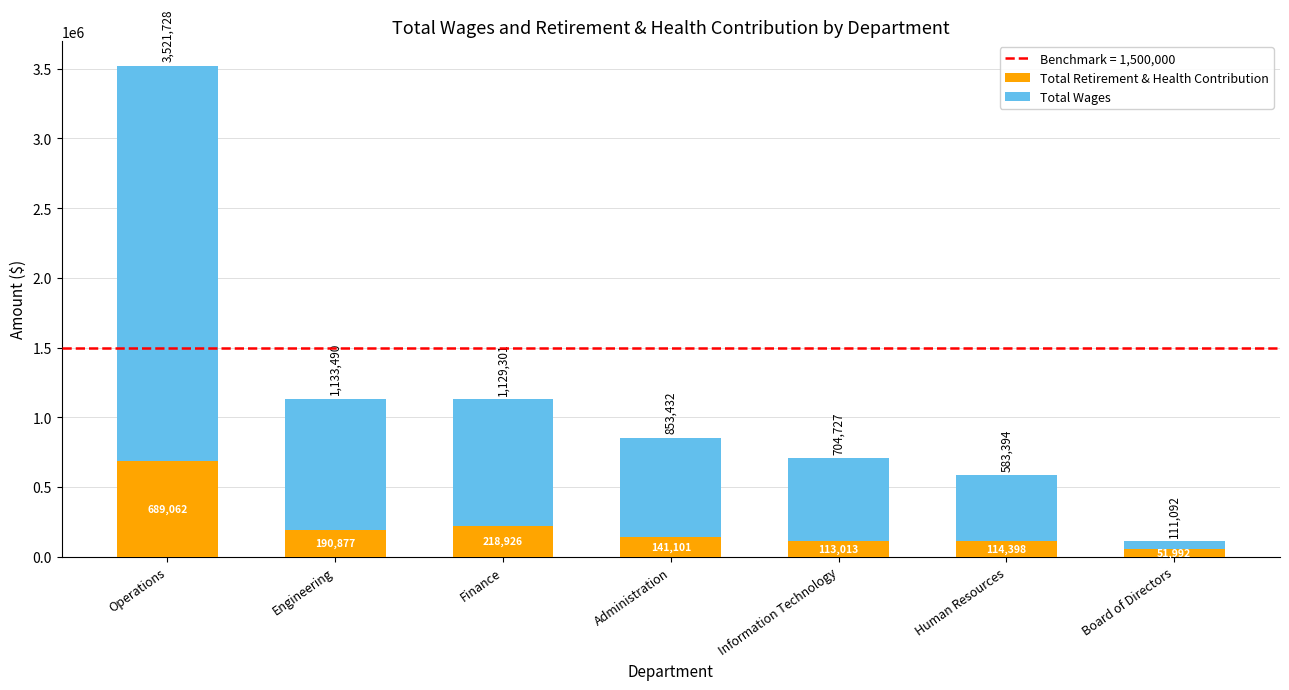

Count the number of data series in this chart.

2